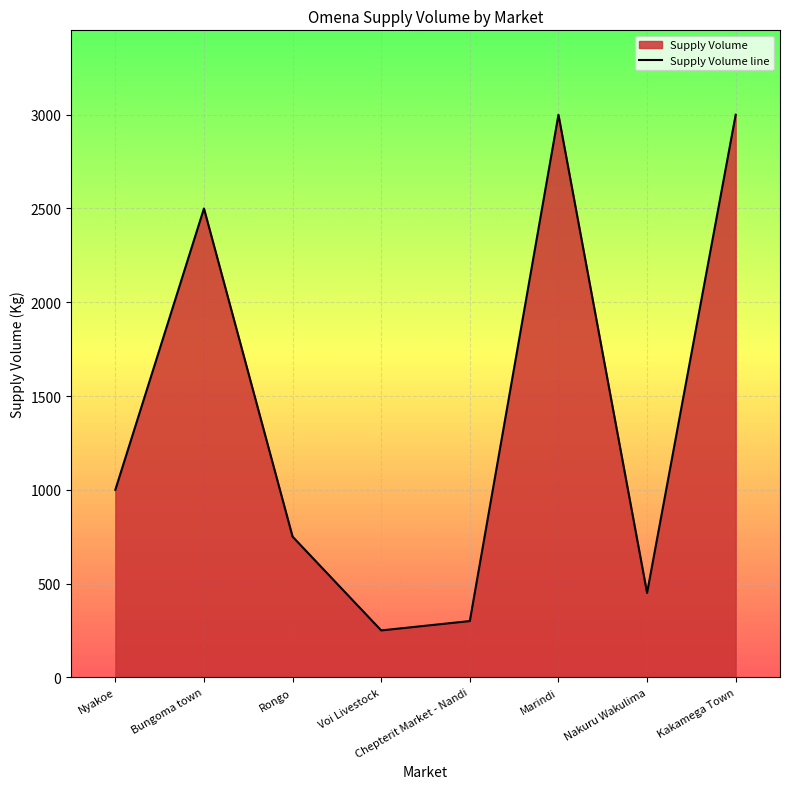

The chart shows a value of 450 at Nakuru Wakulima. True or false?

True